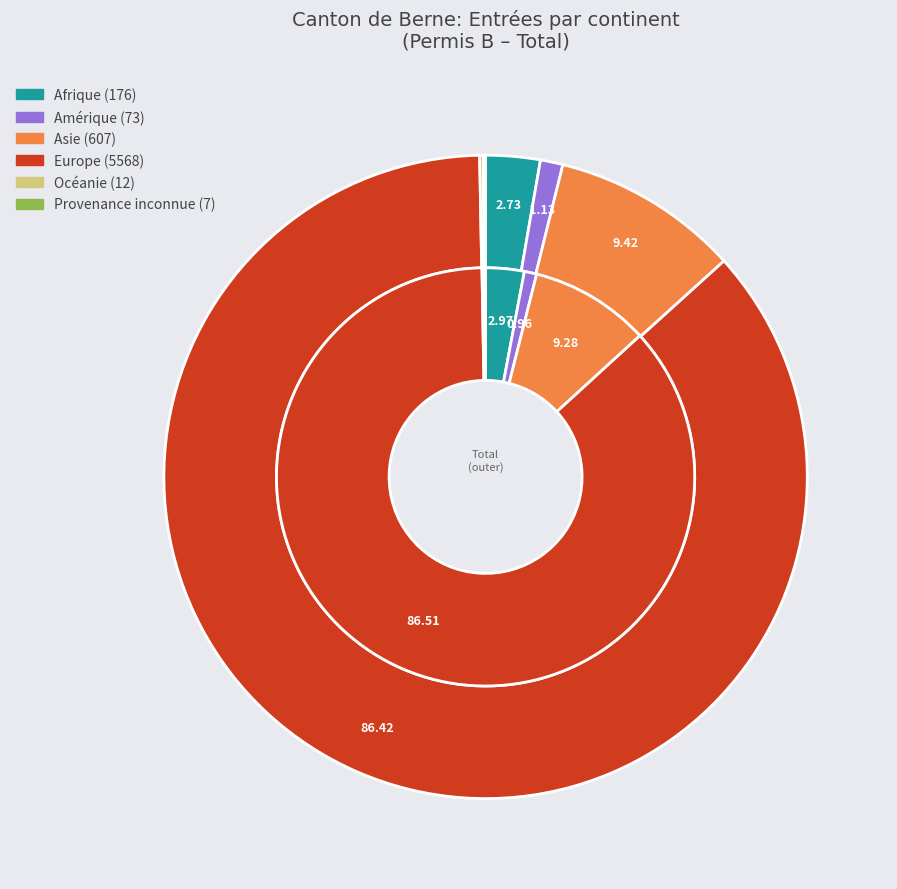

To the nearest percent, what is the difference between the largest and smallest slice percentages?

86%